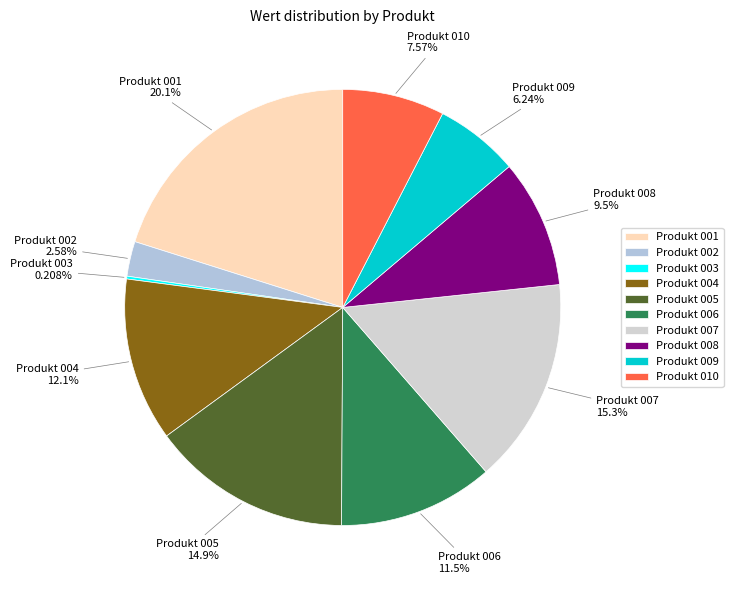

Do Produkt 005 and Produkt 010 together represent more than half of the pie?

No